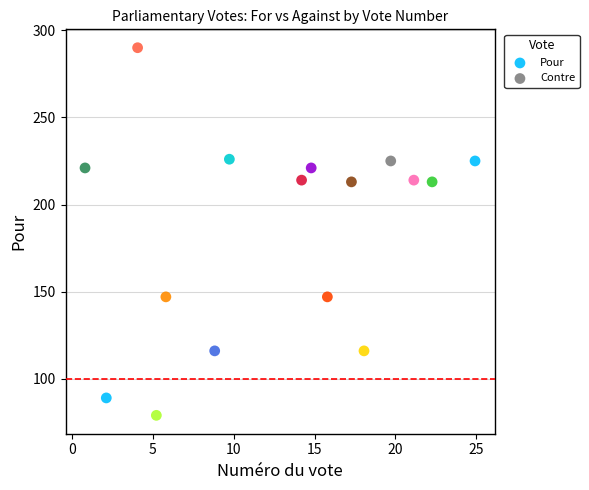

Which series contains the lowest Y value?

Pour